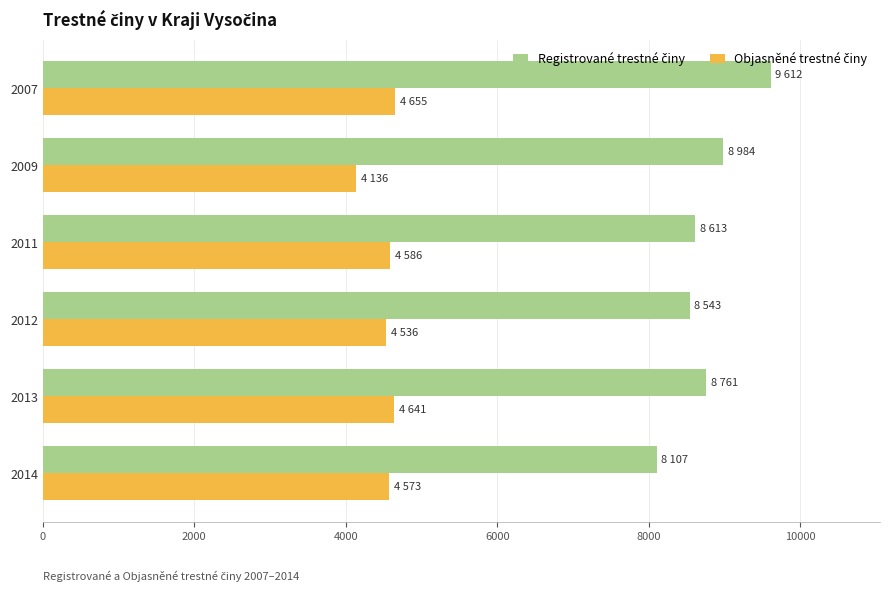

What is the spread (max minus min) of values at 2014?

3534